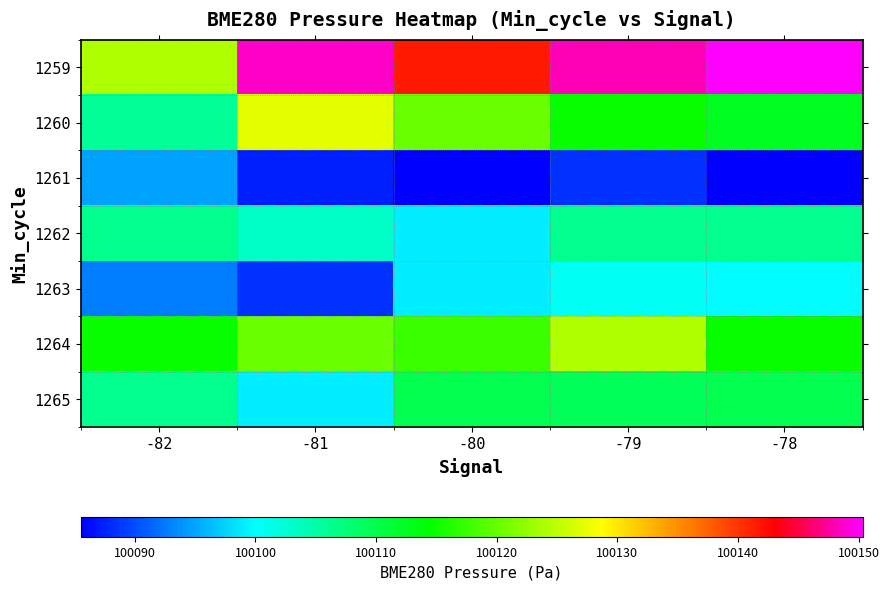

Reading right to left, what are all the values shown in this chart?

1259: -78=100150.3	-79=100148.1	-80=100141.5	-81=100148.8	-82=100124.1
1260: -78=100112.4	-79=100114.8	-80=100120.3	-81=100127.2	-82=100106.0
1261: -78=100085.5	-79=100088.5	-80=100085.5	-81=100087.3	-82=100094.8
1262: -78=100106.5	-79=100106.3	-80=100099.2	-81=100103.0	-82=100106.5
1263: -78=100099.8	-79=100100.5	-80=100099.2	-81=100088.5	-82=100092.8
1264: -78=100114.8	-79=100124.1	-80=100117.4	-81=100120.3	-82=100114.8
1265: -78=100109.8	-79=100109.5	-80=100109.8	-81=100099.2	-82=100106.5